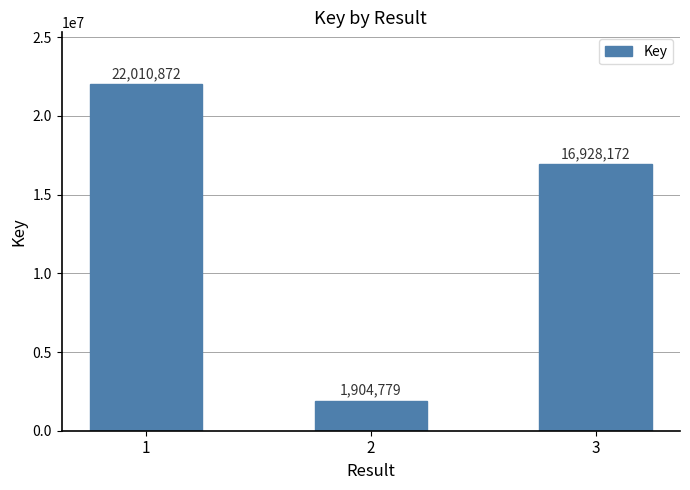

List the labels in order of value, smallest first.

2, 3, 1